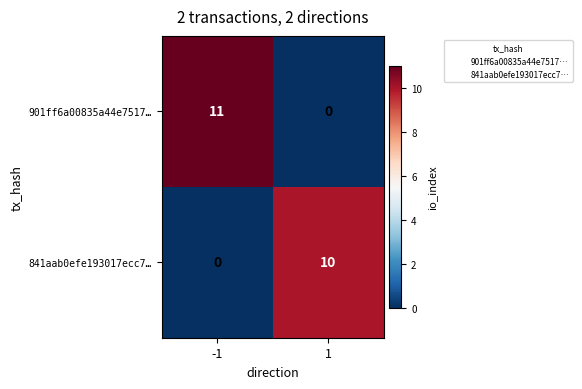

How many values in 901ff6a00835a44e7517… are above zero?

1